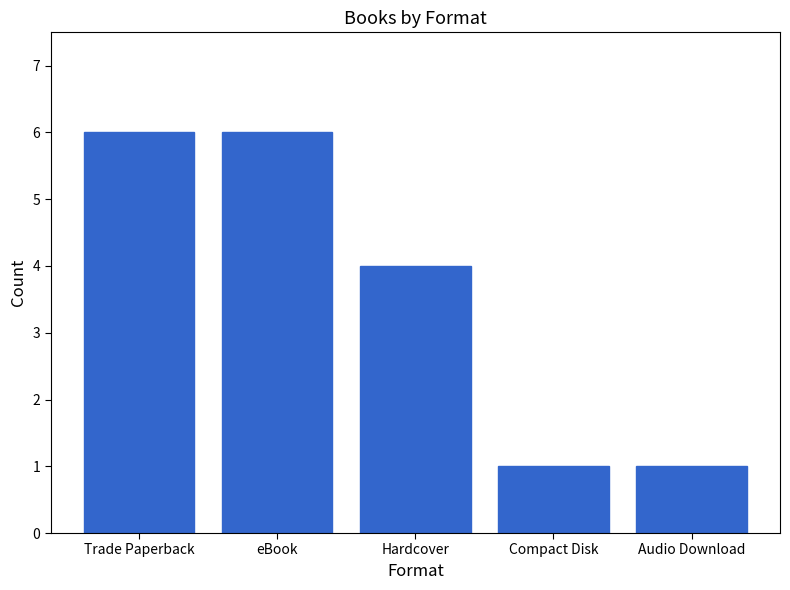

What is the average value?

4